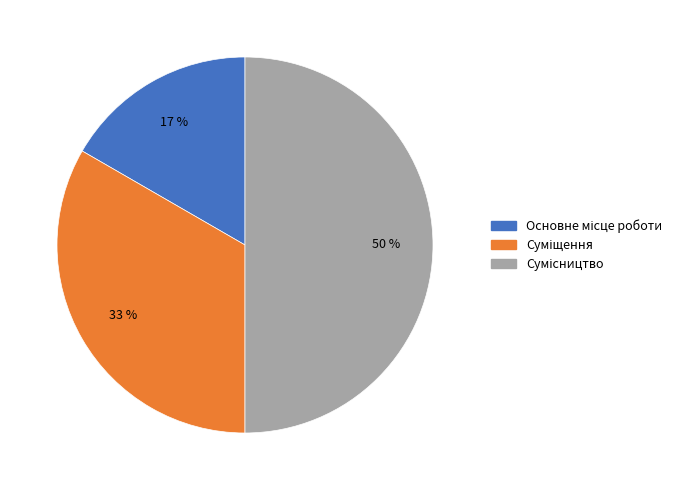

To the nearest percent, what is the difference between the largest and smallest slice percentages?

33%